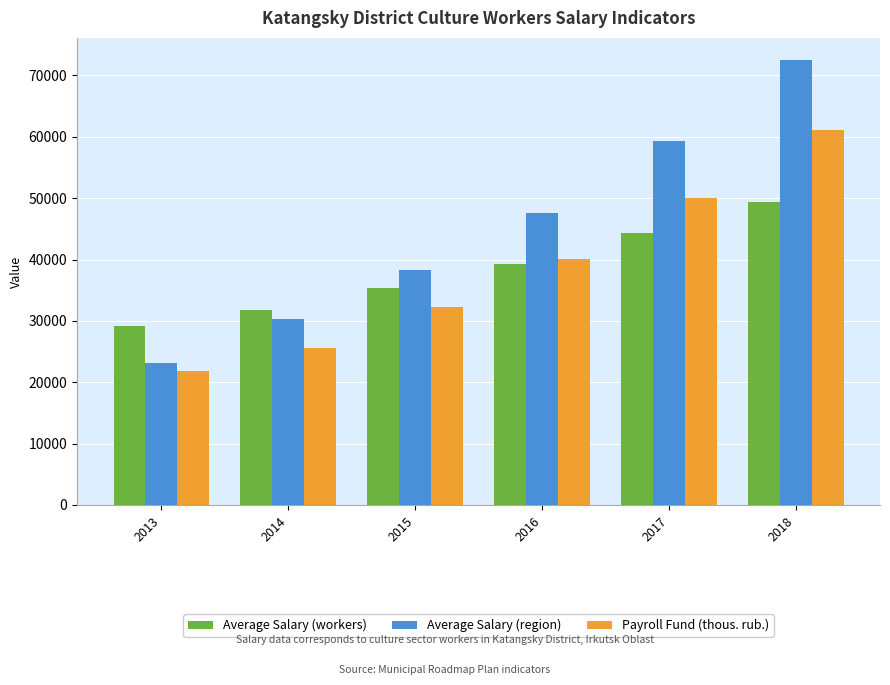

True or false: Average Salary (workers) has a value of 39238.9 at 2016.

True